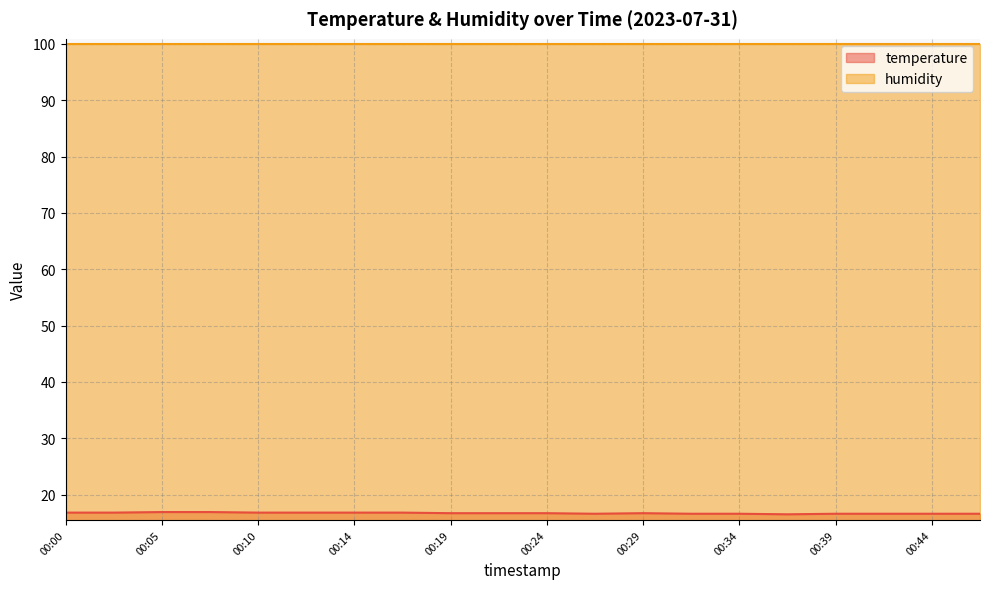

At which category does the chart reach its minimum across all series?

00:37